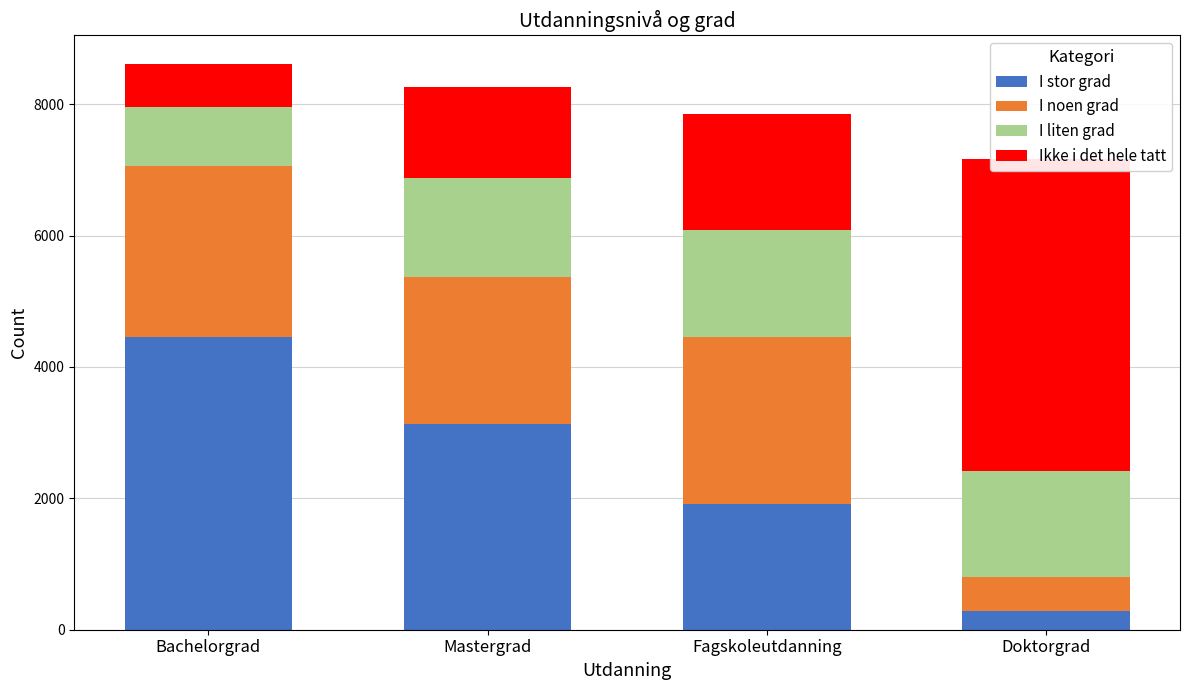

Which has a higher value, Doktorgrad or Mastergrad?

Mastergrad